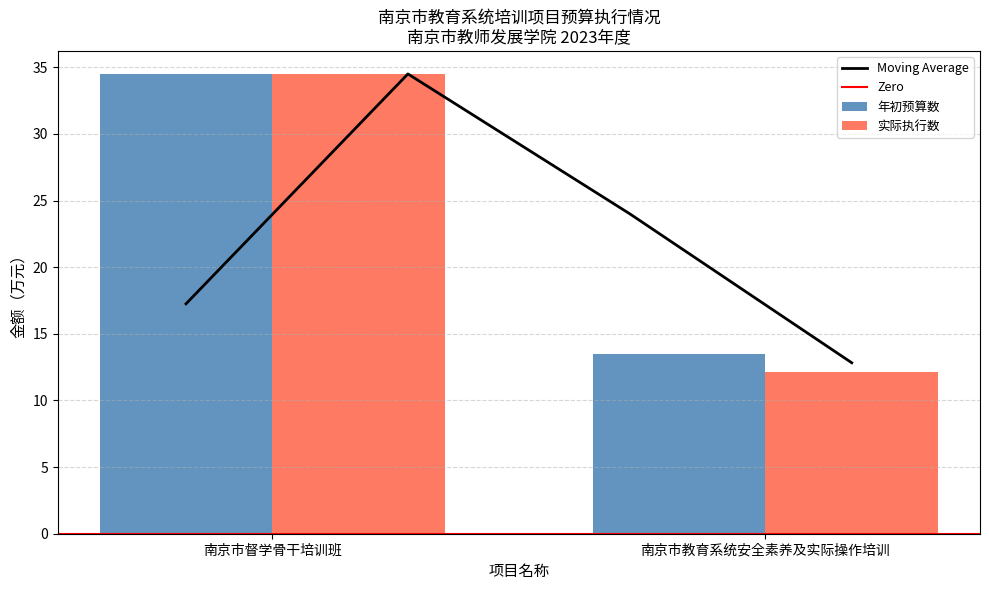

Which series has the largest total across all categories?

年初预算数